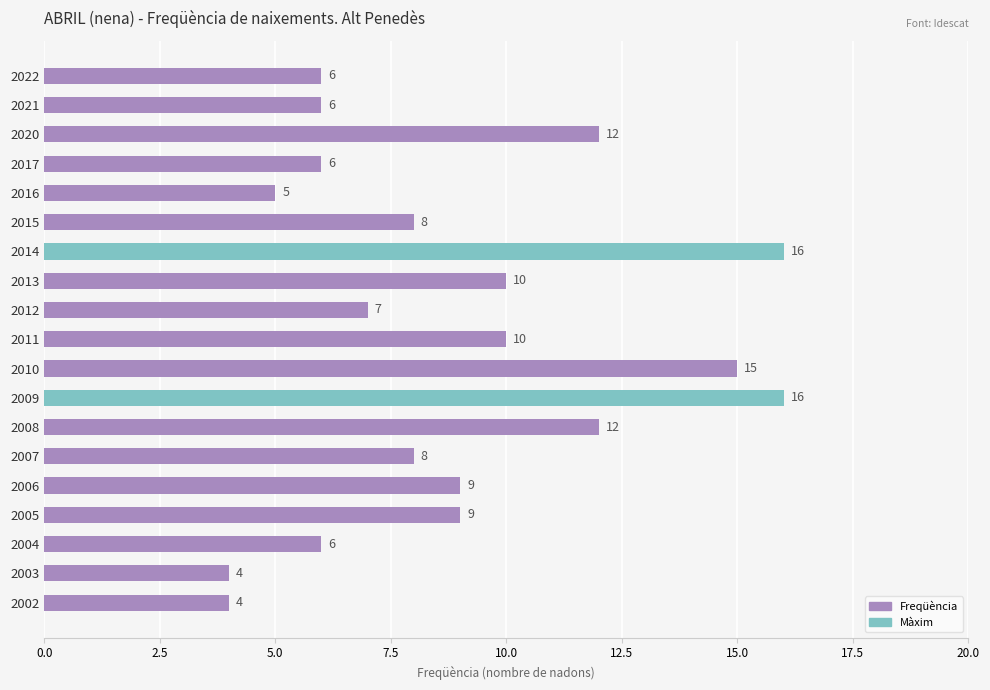

What is the greatest value displayed?

16